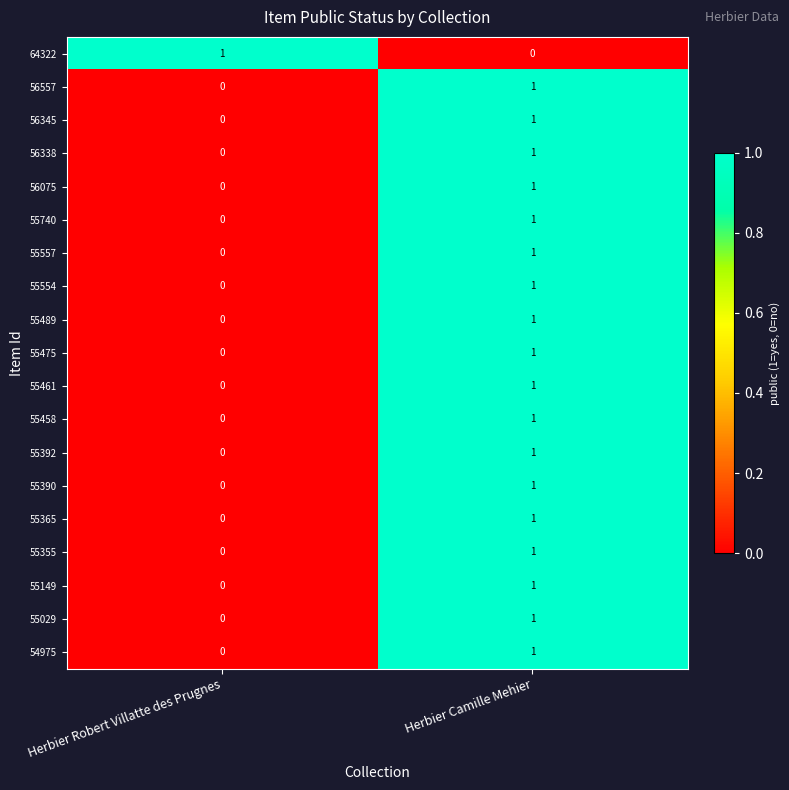

Which category has the highest value in the 55029 series?

Herbier Camille Mehier